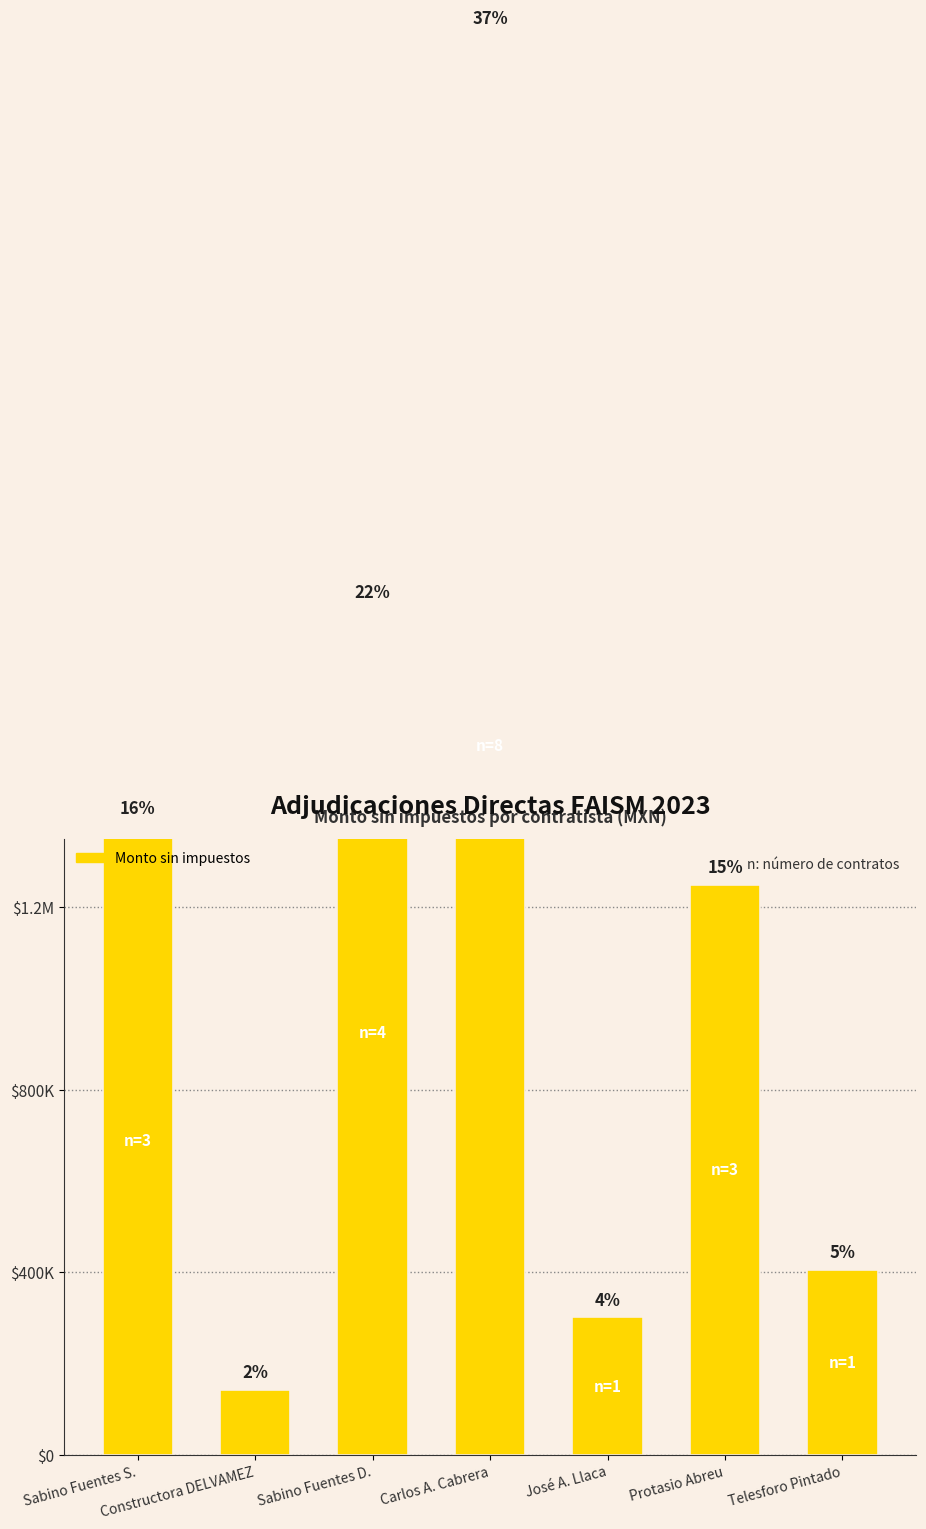

Reading left to right, list all the values displayed in this chart.

1379311	142241	1853447	3110344	301724	1250000	405172